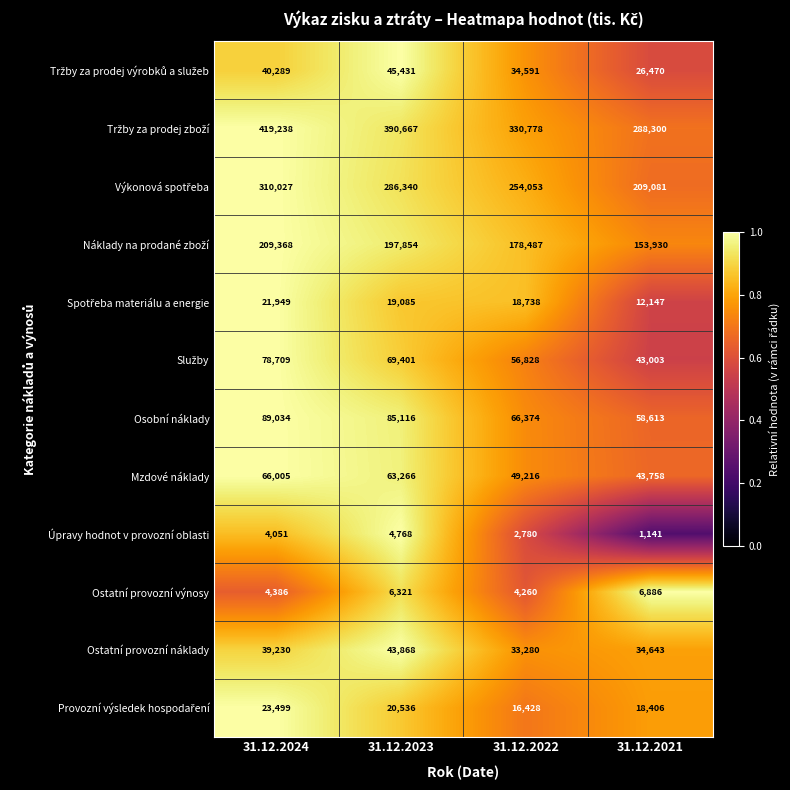

At which category is the sum across all series the highest?

31.12.2024